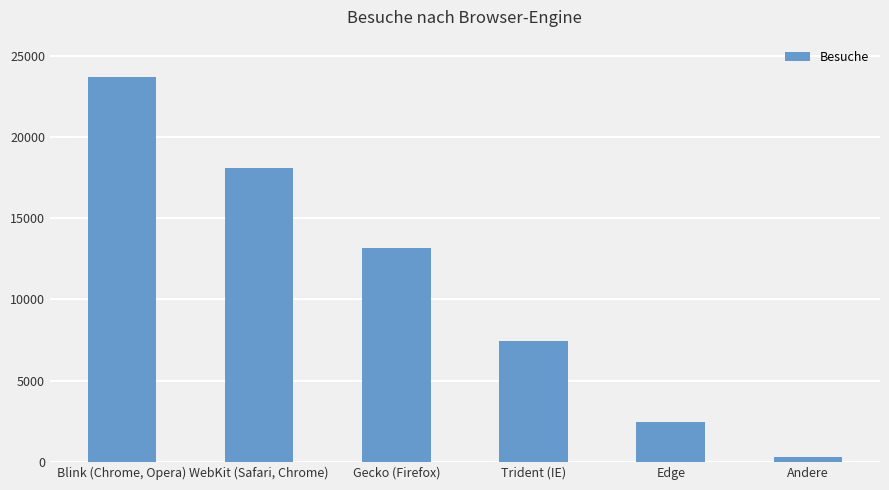

Reading left to right, extract all data points from this chart.

23693	18089	13173	7445	2461	305